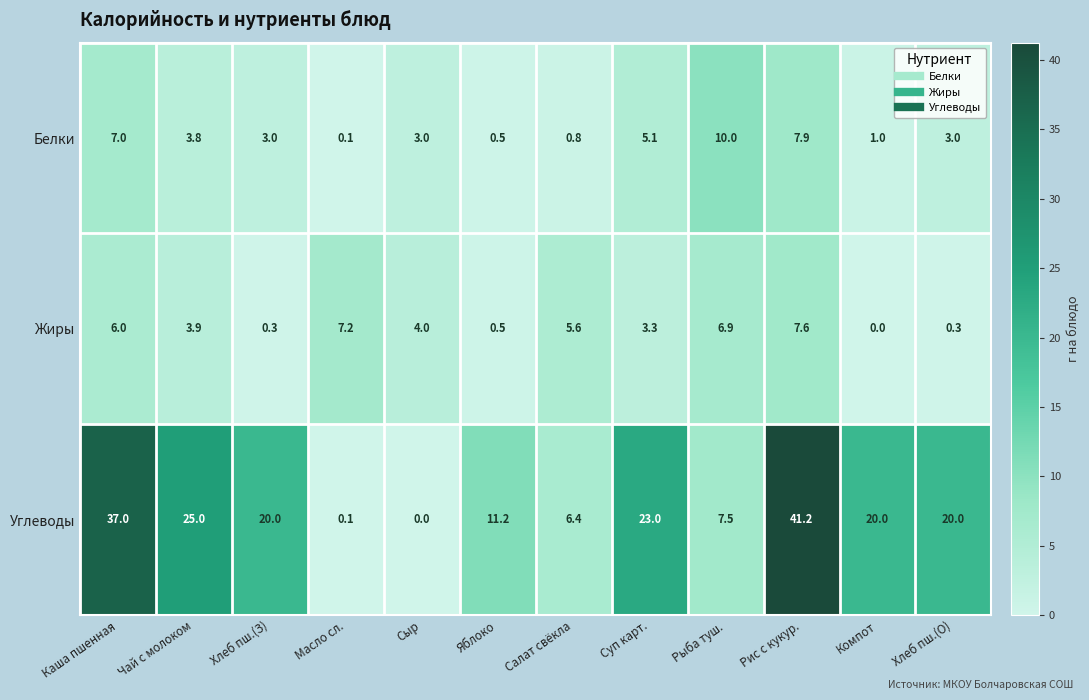

Which label corresponds to the largest value in the chart?

Рис с кукур.